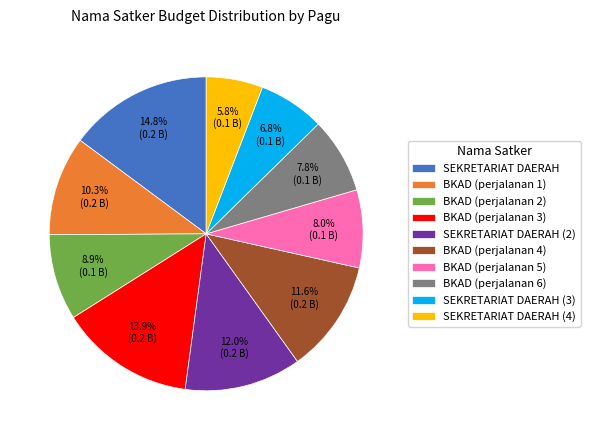

What is the total percentage of BKAD (perjalanan 4) and BKAD (perjalanan 5)?

19.6%